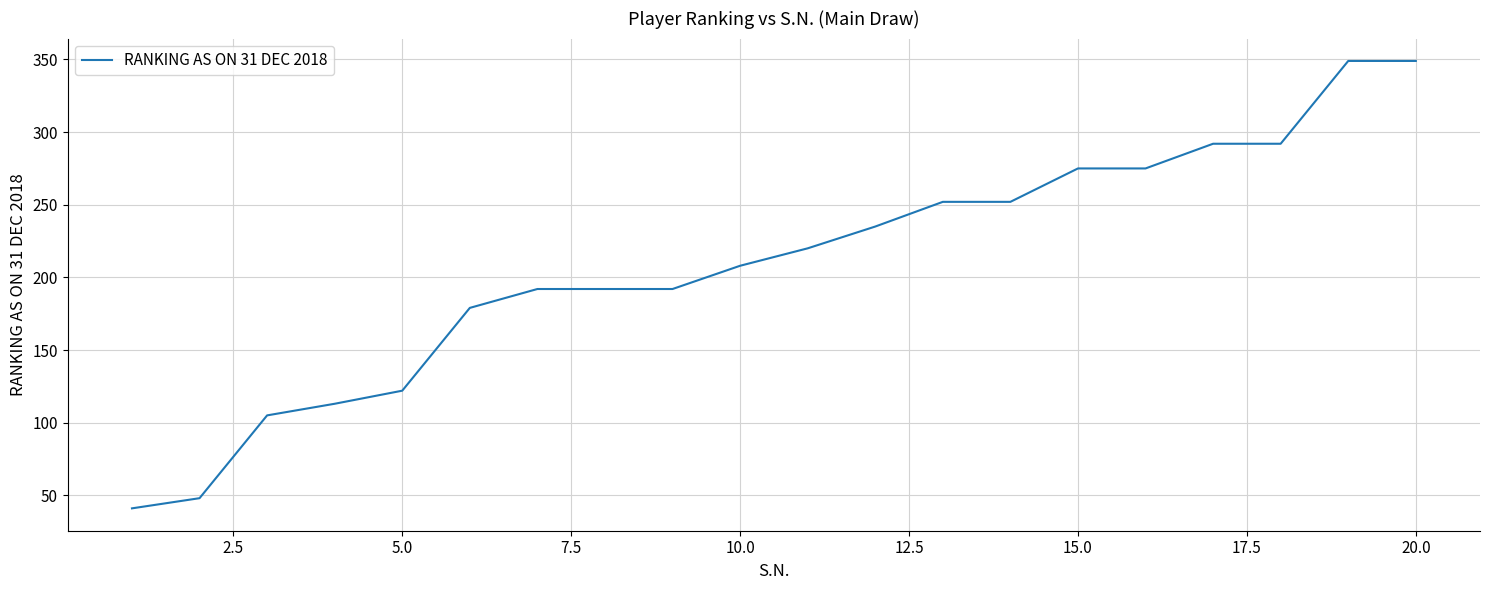

What is the smallest value displayed?

41